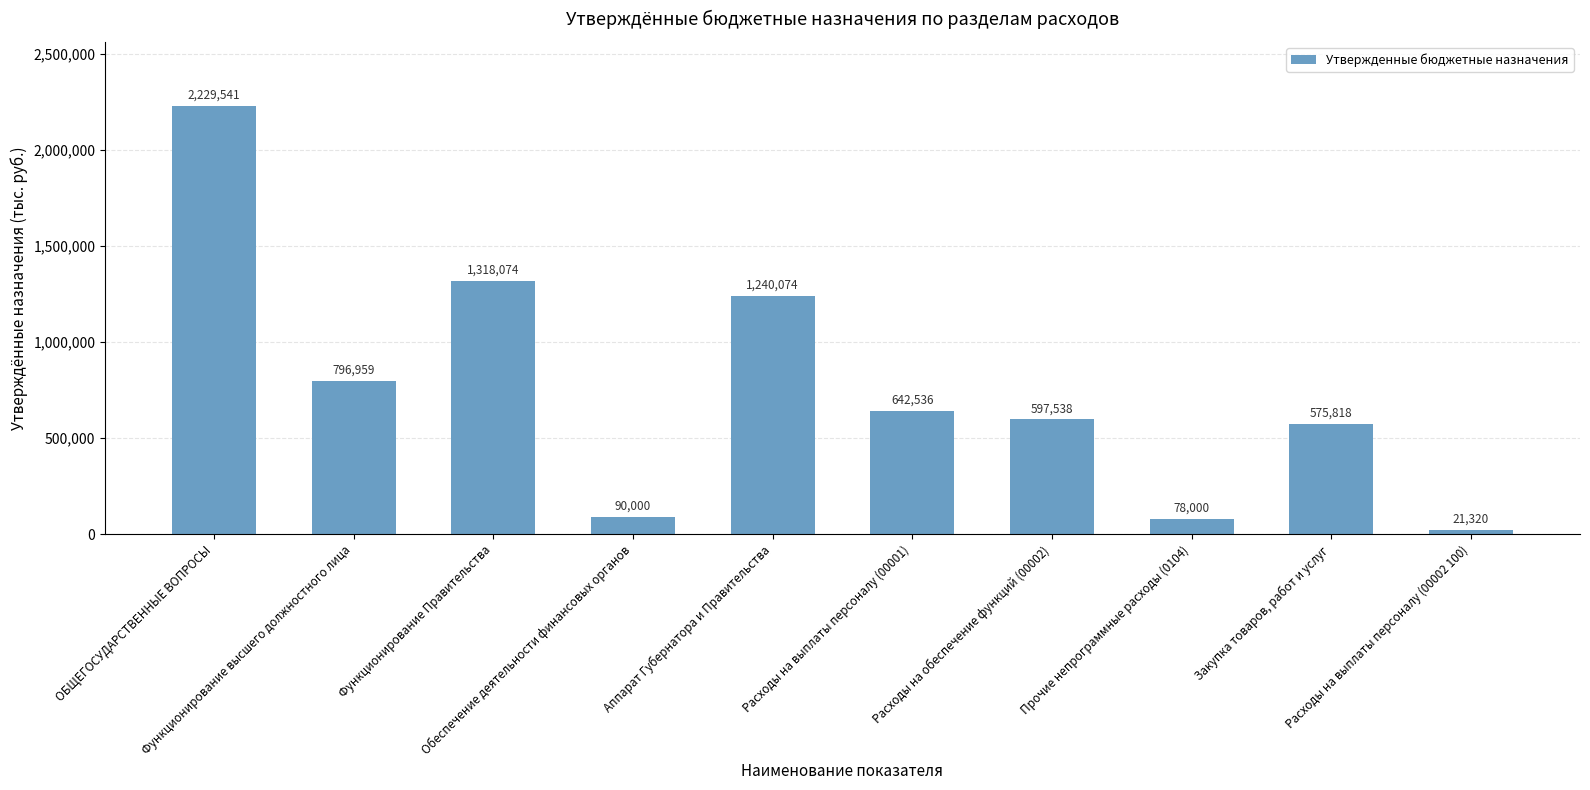

Rank the categories by value from highest to lowest.

ОБЩЕГОСУДАРСТВЕННЫЕ ВОПРОСЫ, Функционирование Правительства, Аппарат Губернатора и Правительства, Функционирование высшего должностного лица, Расходы на выплаты персоналу (00001), Расходы на обеспечение функций (00002), Закупка товаров, работ и услуг, Обеспечение деятельности финансовых органов, Прочие непрограммные расходы (0104), Расходы на выплаты персоналу (00002 100)